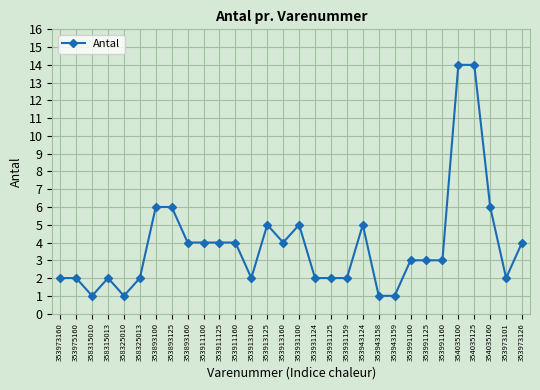

What is the change in value from 354035100 to 354035160?

-8